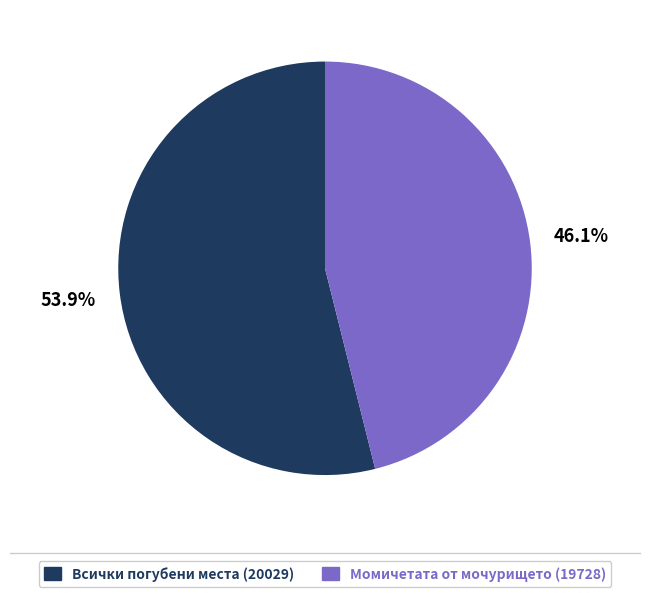

To the nearest percent, what is the average slice percentage?

50%